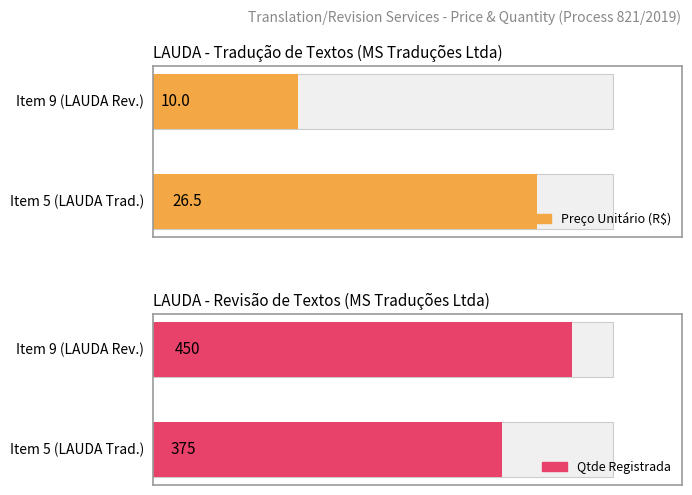

Does the chart contain stacked bars?

No